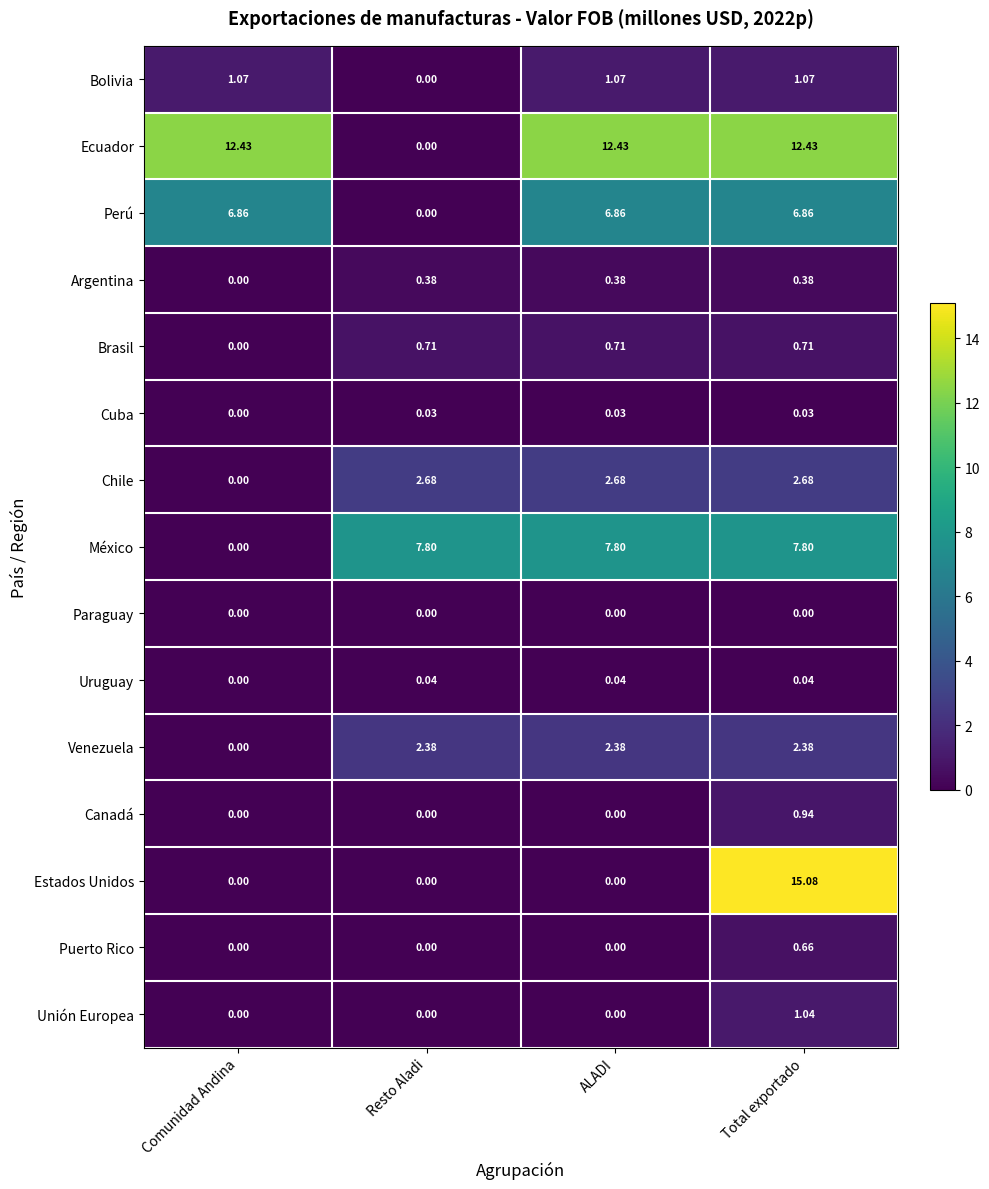

At which label is Brasil closest to 0?

Comunidad Andina